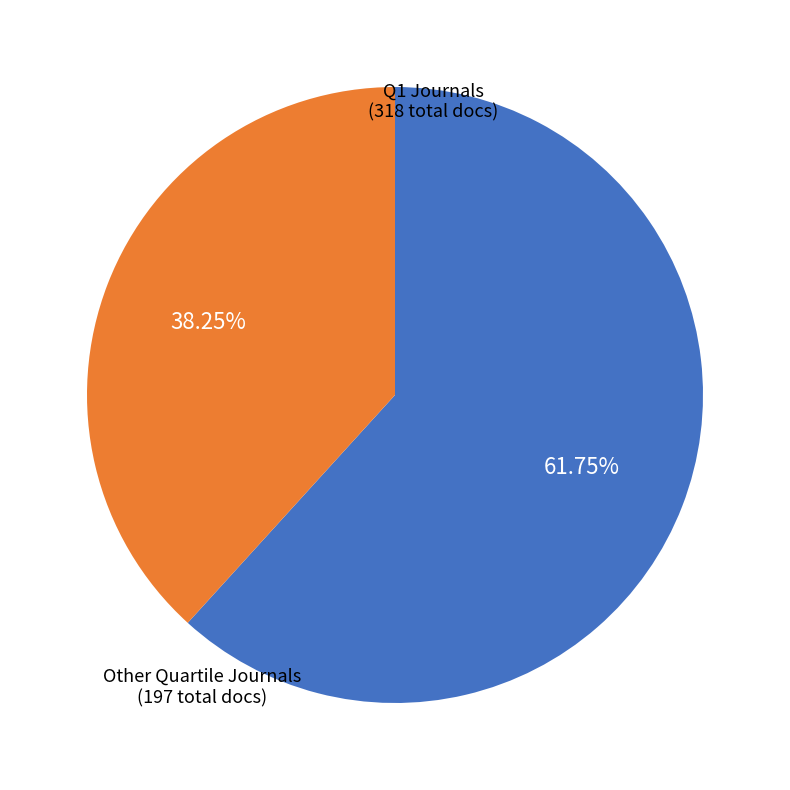

Does any single category account for the majority?

Yes